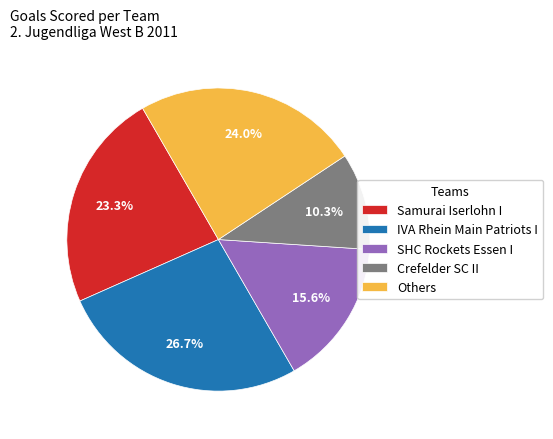

Does Samurai Iserlohn I represent more than half of the total?

No